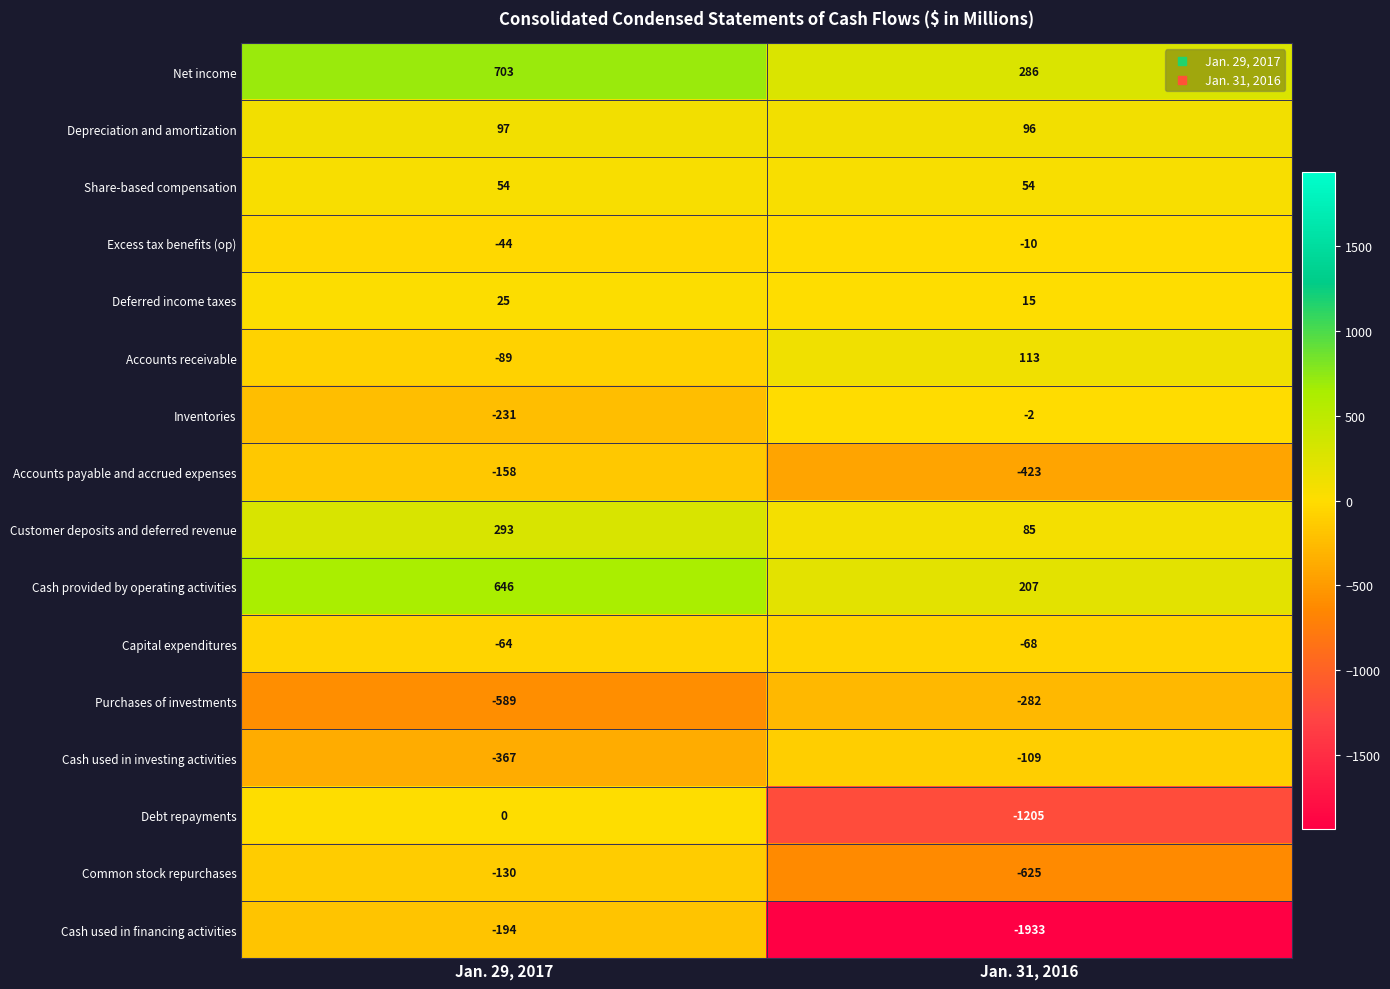

How many data points in Net income are less than 703?

1